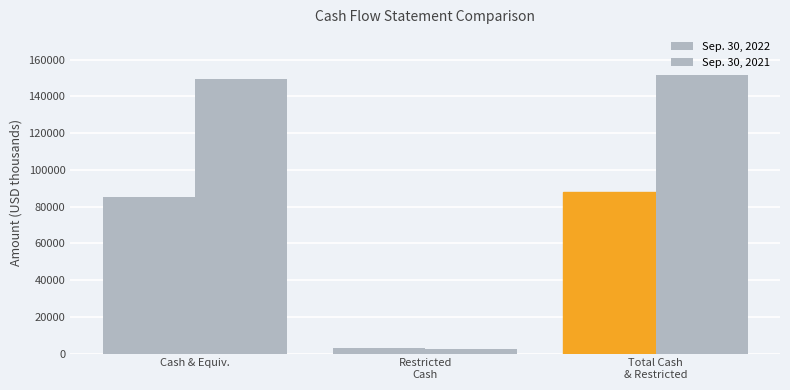

What is the minimum value shown in the chart?

2484